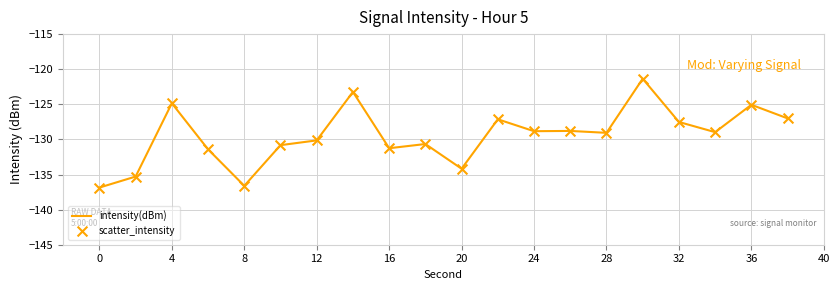

What is the difference between the maximum and minimum values?

15.5